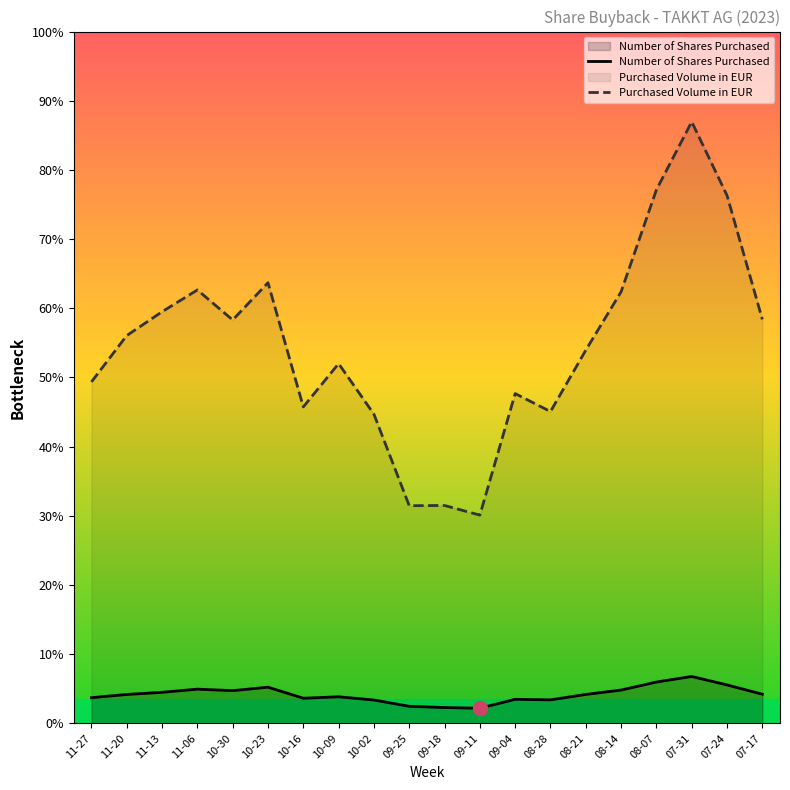

Which category has the lowest value in the Number of Shares Purchased series?

09-11